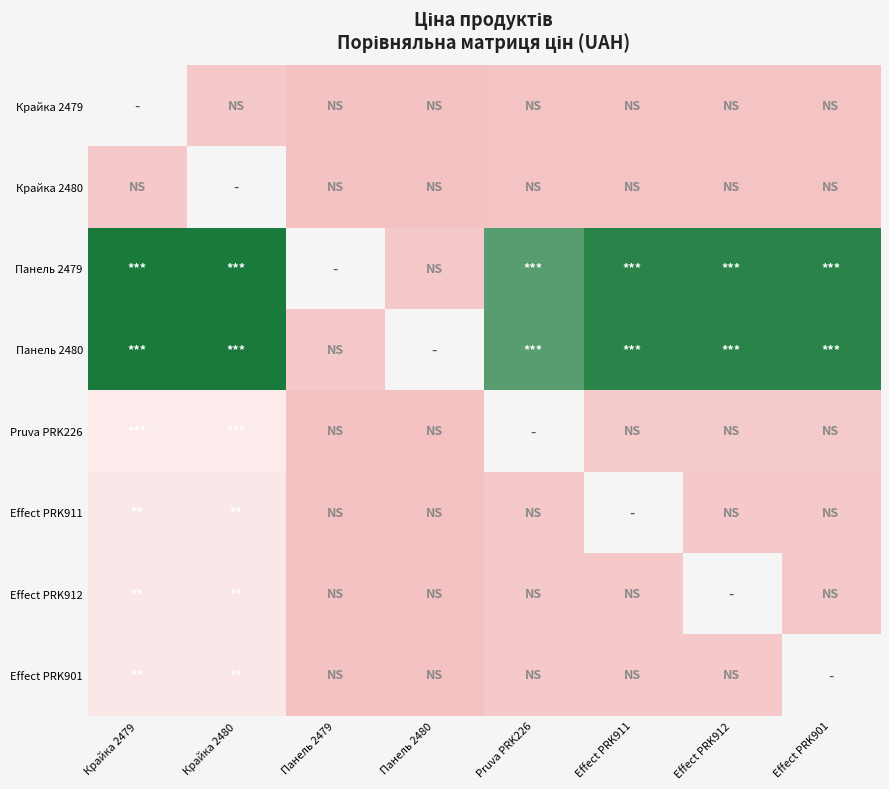

List the series in order of their overall mean, lowest first.

Крайка 2479, Крайка 2480, Панель 2479, Панель 2480, Pruva PRK226, Effect PRK911, Effect PRK912, Effect PRK901